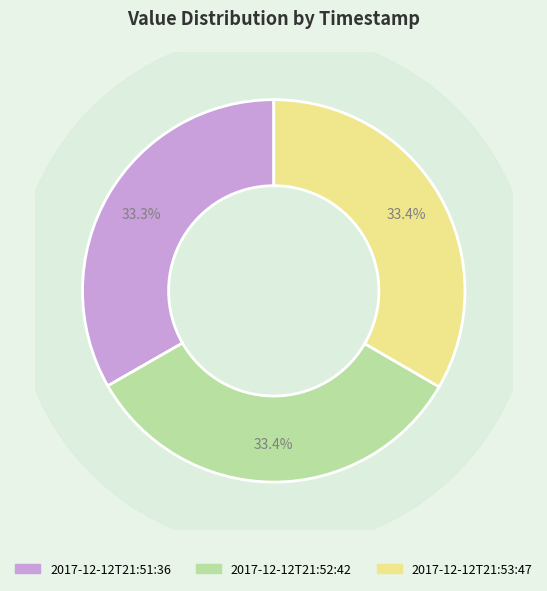

Is 2017-12-12T21:51:36.882Z the majority of the pie?

No